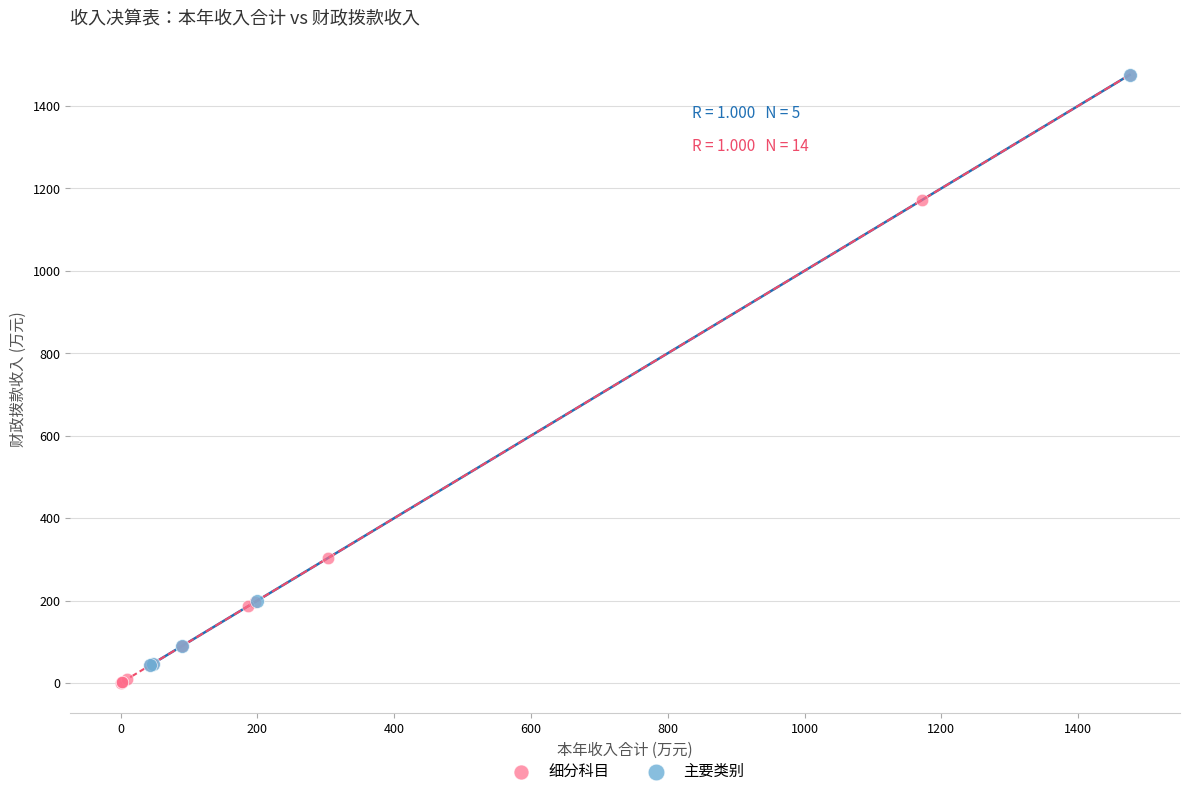

Which series has the widest spread of Y values?

细分科目